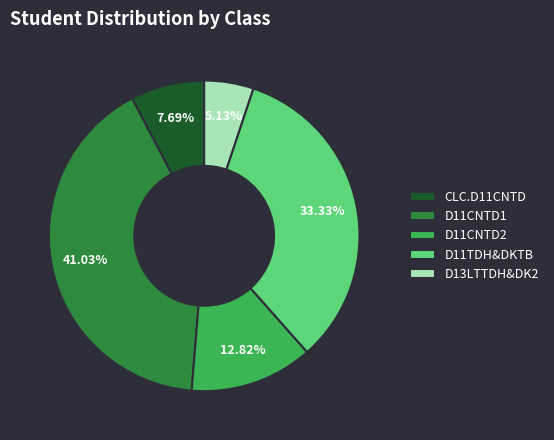

What is the ratio of the value at D13LTTDH&DK2 to the value at D11CNTD2?

0.4